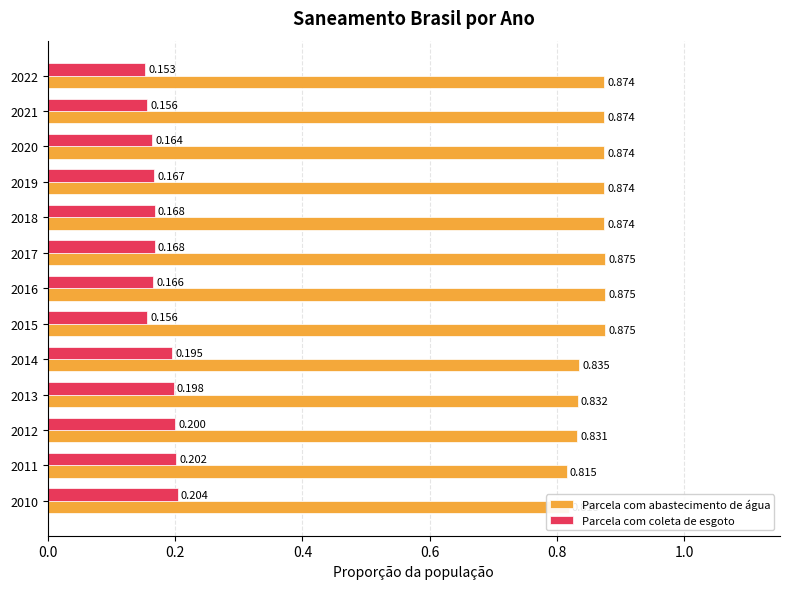

How many distinct data groups are displayed?

2